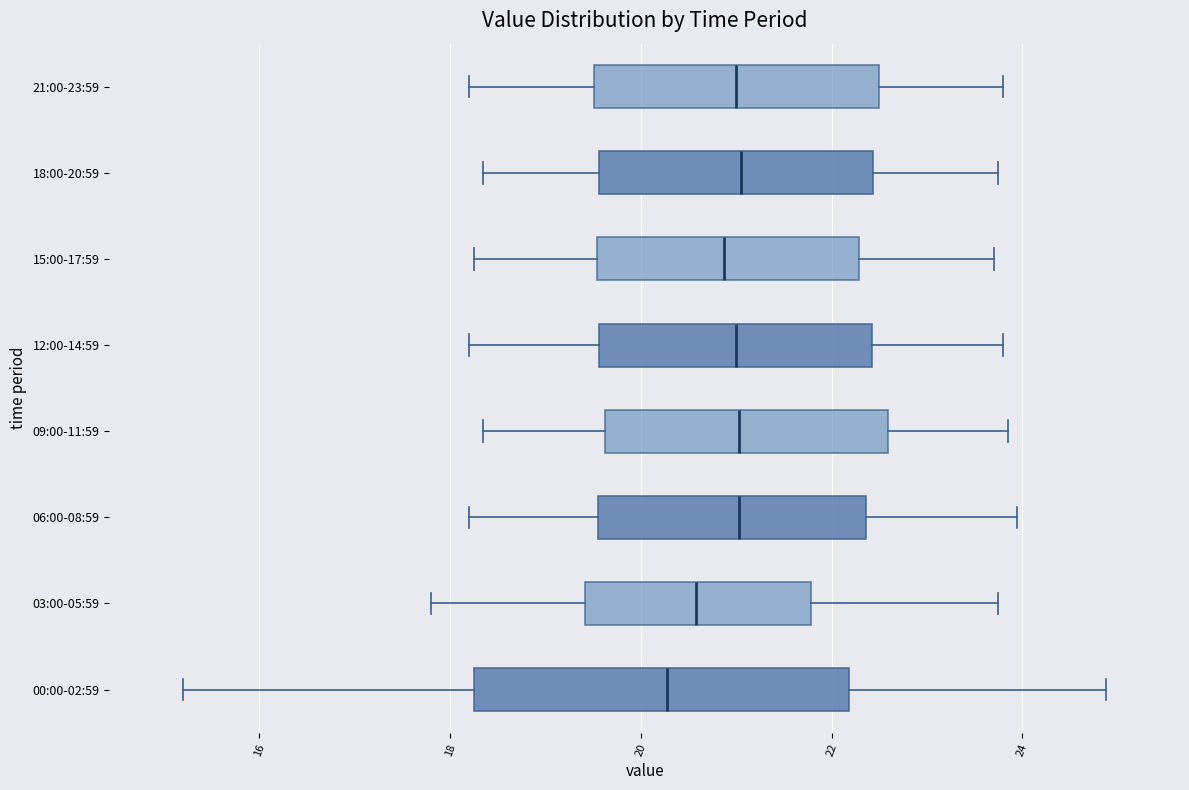

Where does the right whisker of the box for 12:00-14:59 end on the x-axis? The values are not printed on the chart, so give them approximately, as read against the axis.

23.8